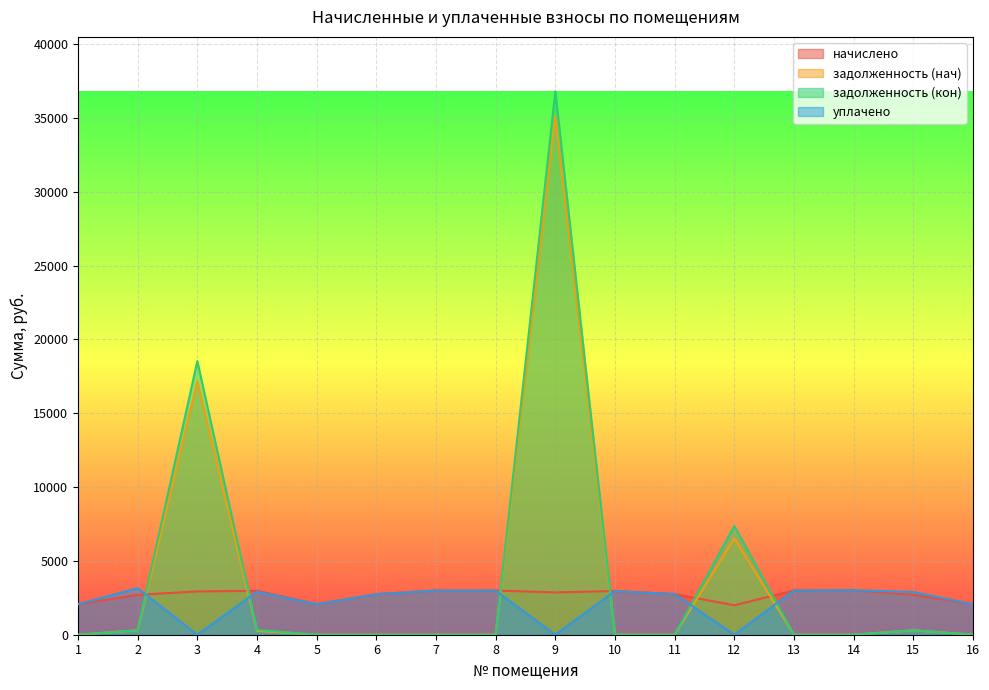

Is it true that уплачено equals 4254.7 at 11?

False